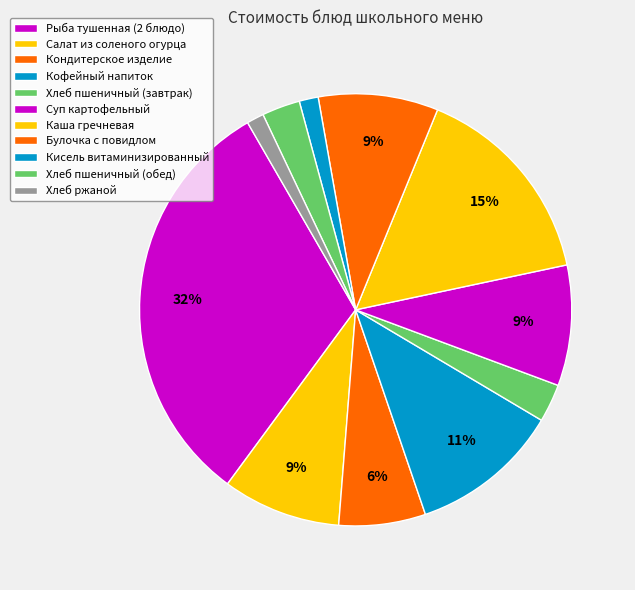

How many slices are in this pie chart?

11